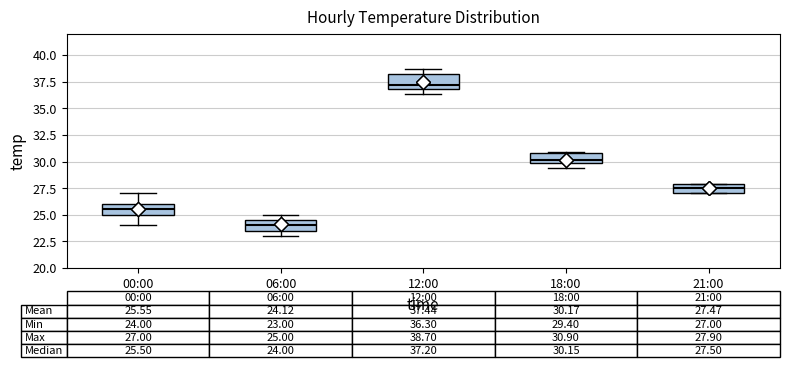

Which box's median line is the highest?

12:00